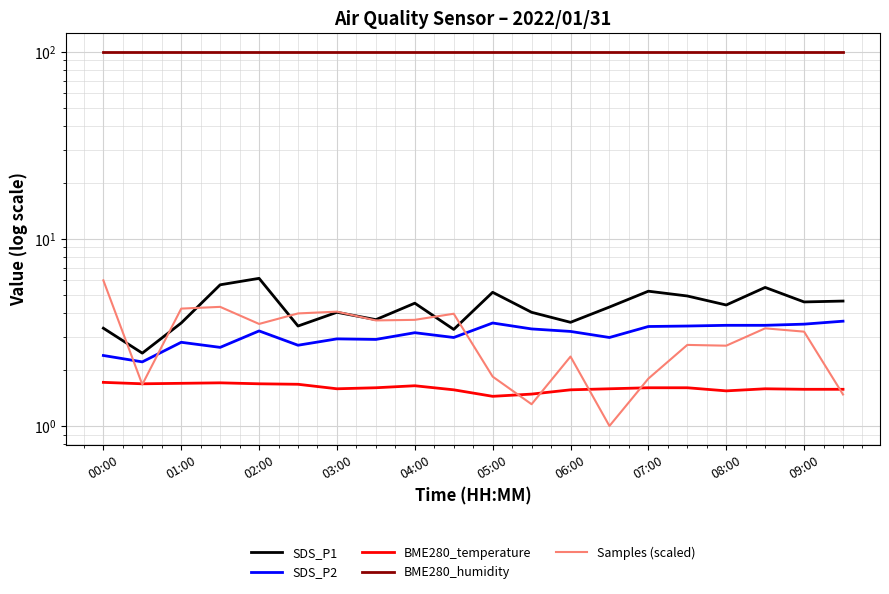

Which series has the widest spread of values?

Samples (scaled)